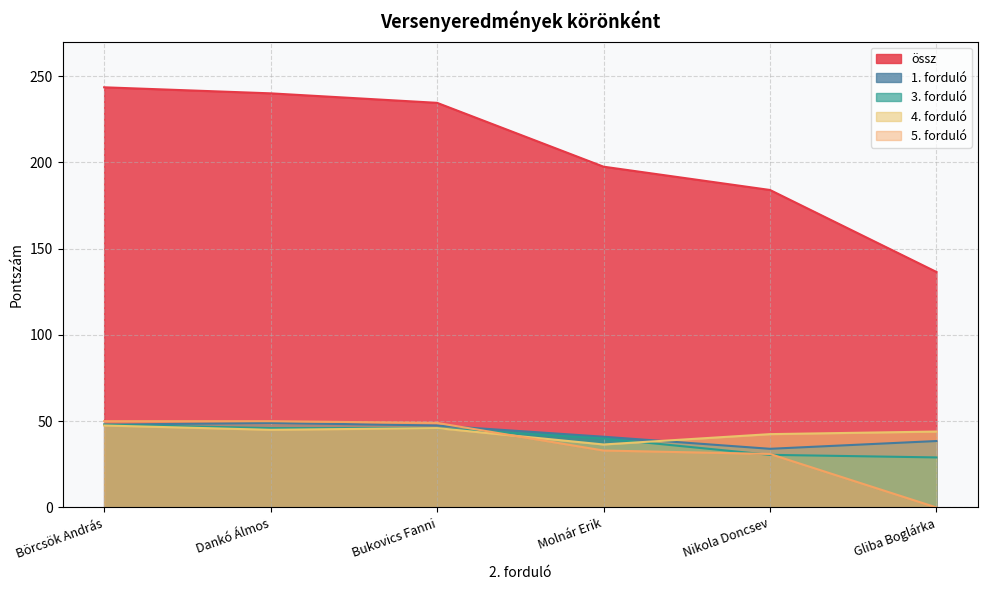

Which series has the largest range (max minus min)?

össz